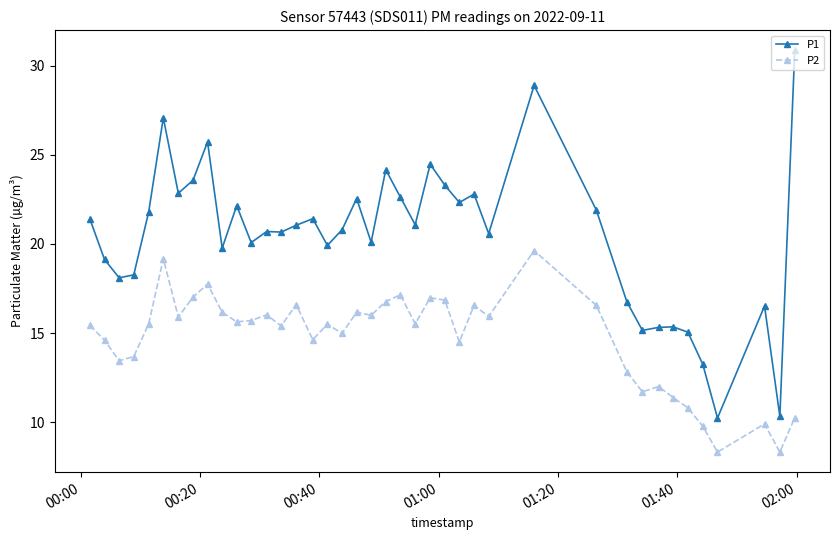

List the series in order of their overall mean, lowest first.

P2, P1